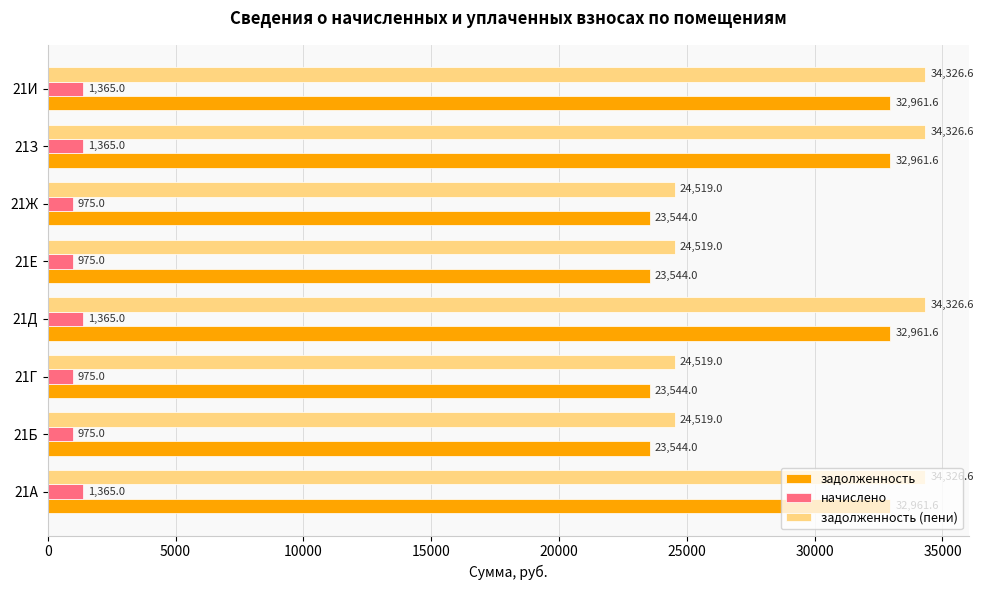

What is the maximum value shown in the chart?

34326.6